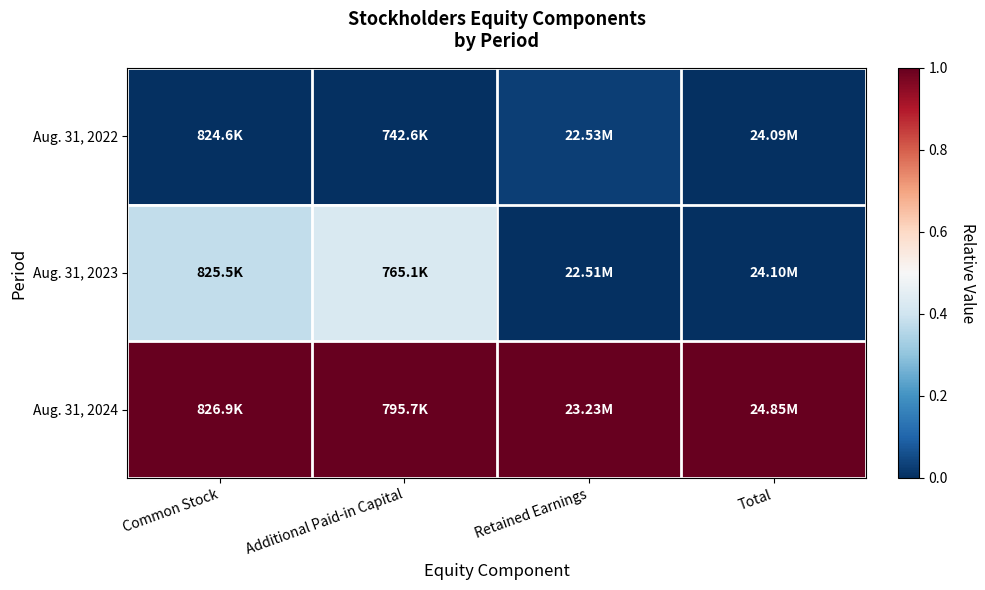

Between Retained Earnings and Common Stock, which is larger?

Retained Earnings